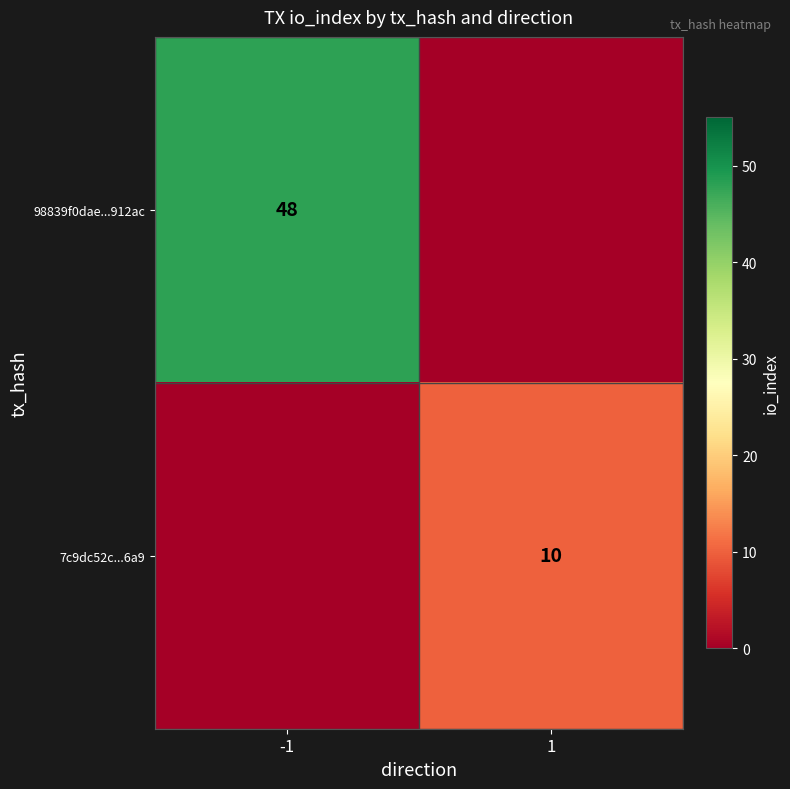

Is the value of 98839f0dae...912ac at -1 greater than the value of 7c9dc52c...6a9 at 1?

Yes